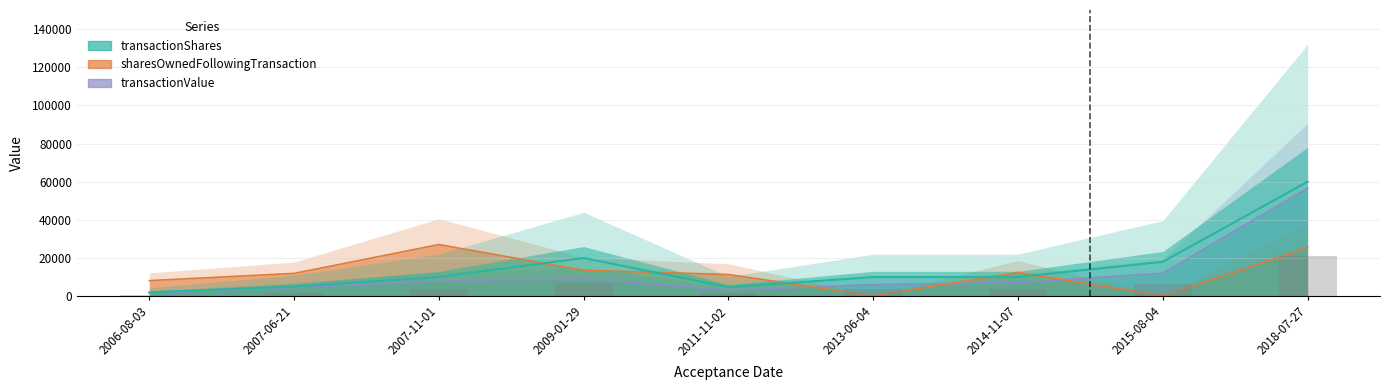

List the series in order of their peak value, lowest first.

sharesOwnedFollowingTransaction, transactionValue, transactionShares